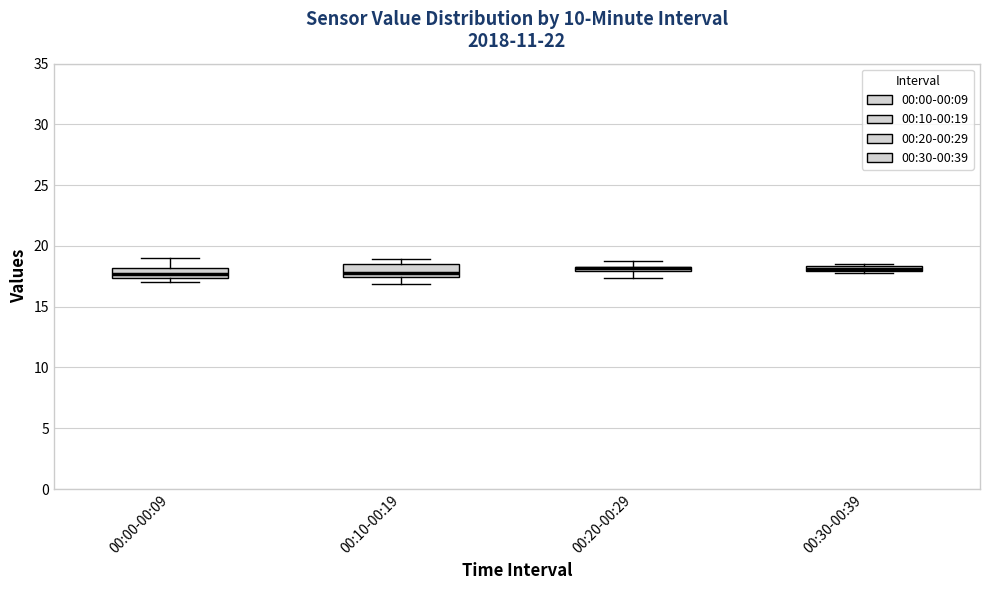

Where does the upper whisker of the box for 00:00-00:09 end on the y-axis? The values are not printed on the chart, so give them approximately, as read against the axis.

19.0